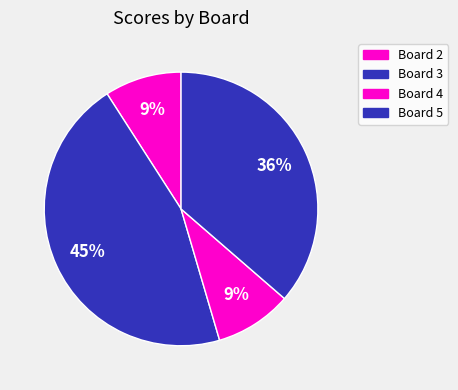

How many segments does this pie chart have?

4